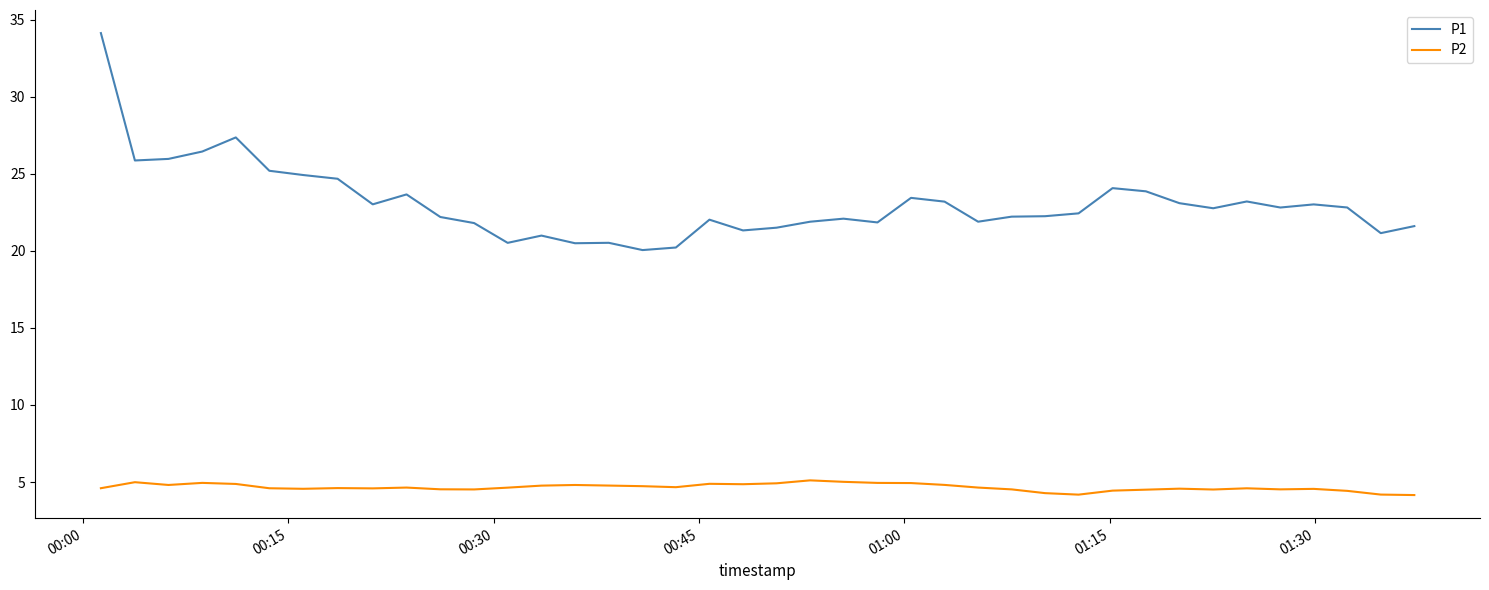

List the series in order of their peak value, highest first.

P1, P2